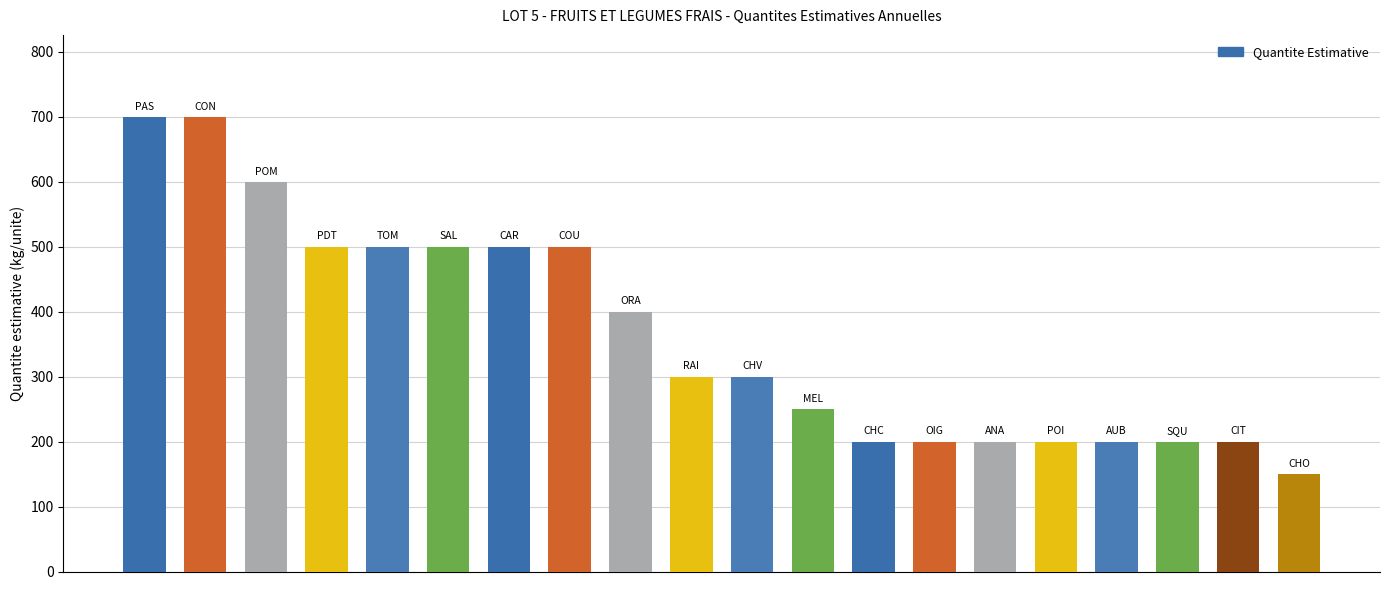

What is the difference between the maximum and minimum values?

550